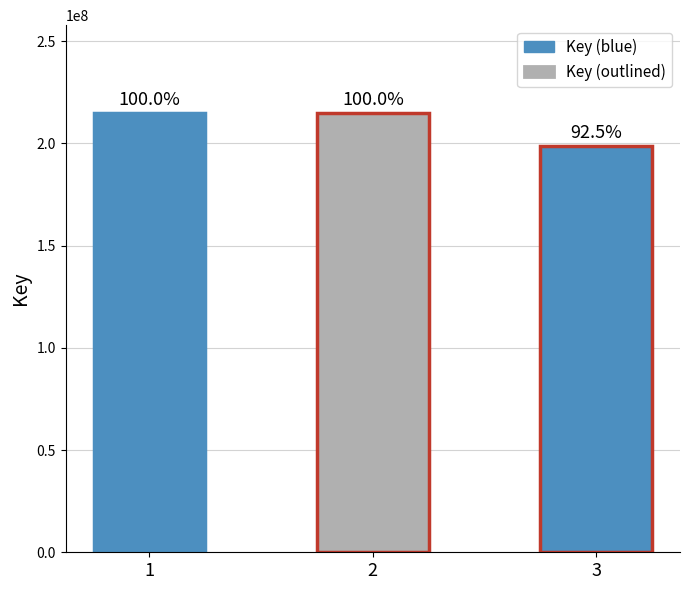

Approximately how many times larger is the value at 2 compared to 1?

1.0